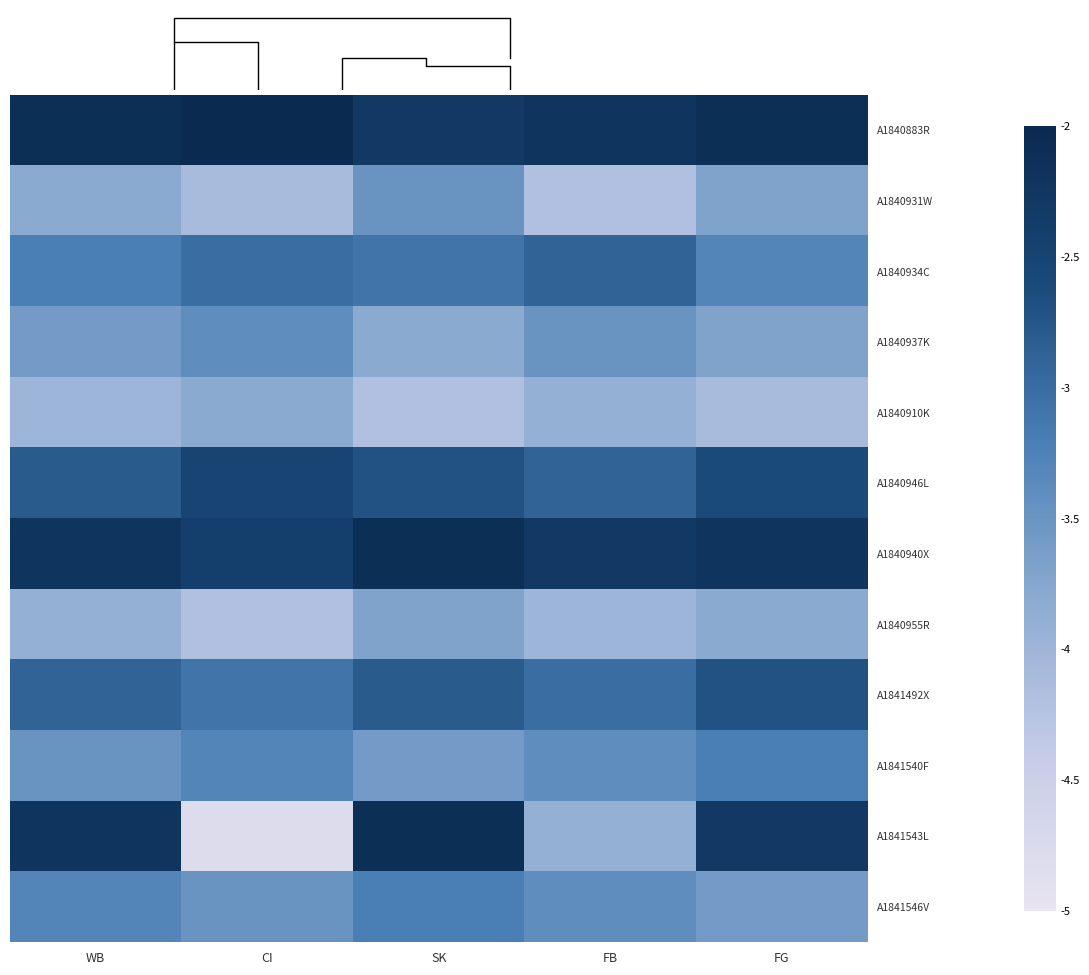

Count the number of categories in the chart.

5